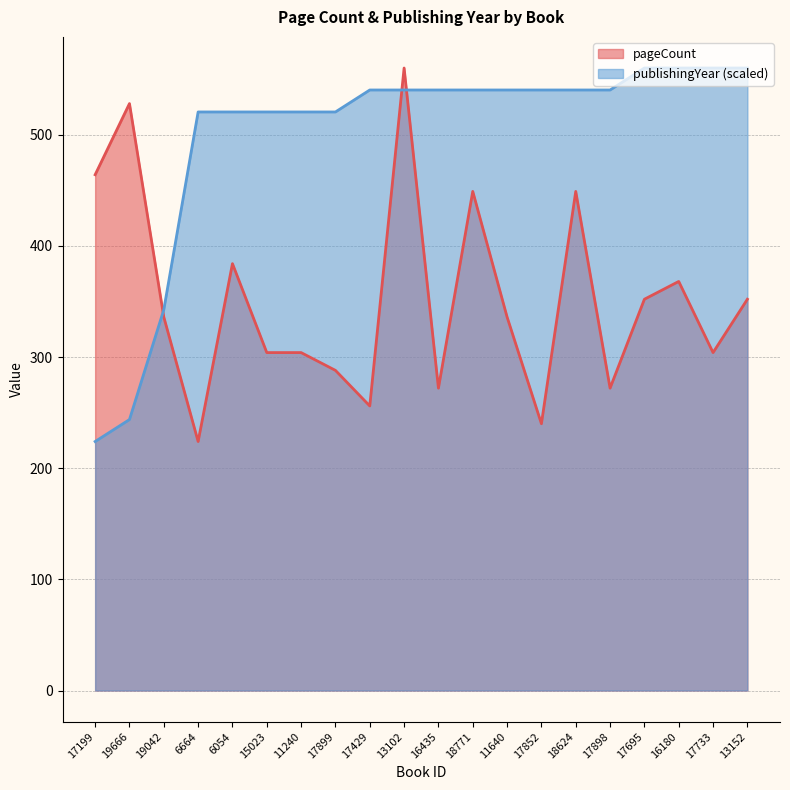

Reading left to right, extract all data points from this chart.

pageCount: 464.0	528.0	336.0	224.0	384.0	304.0	304.0	288.0	256.0	560.0	272.0	449.0	336.0	240.0	449.0	272.0	352.0	368.0	304.0	352.0
publishingYear: 224.0	243.8	342.6	520.5	520.5	520.5	520.5	520.5	540.2	540.2	540.2	540.2	540.2	540.2	540.2	540.2	560.0	560.0	560.0	560.0